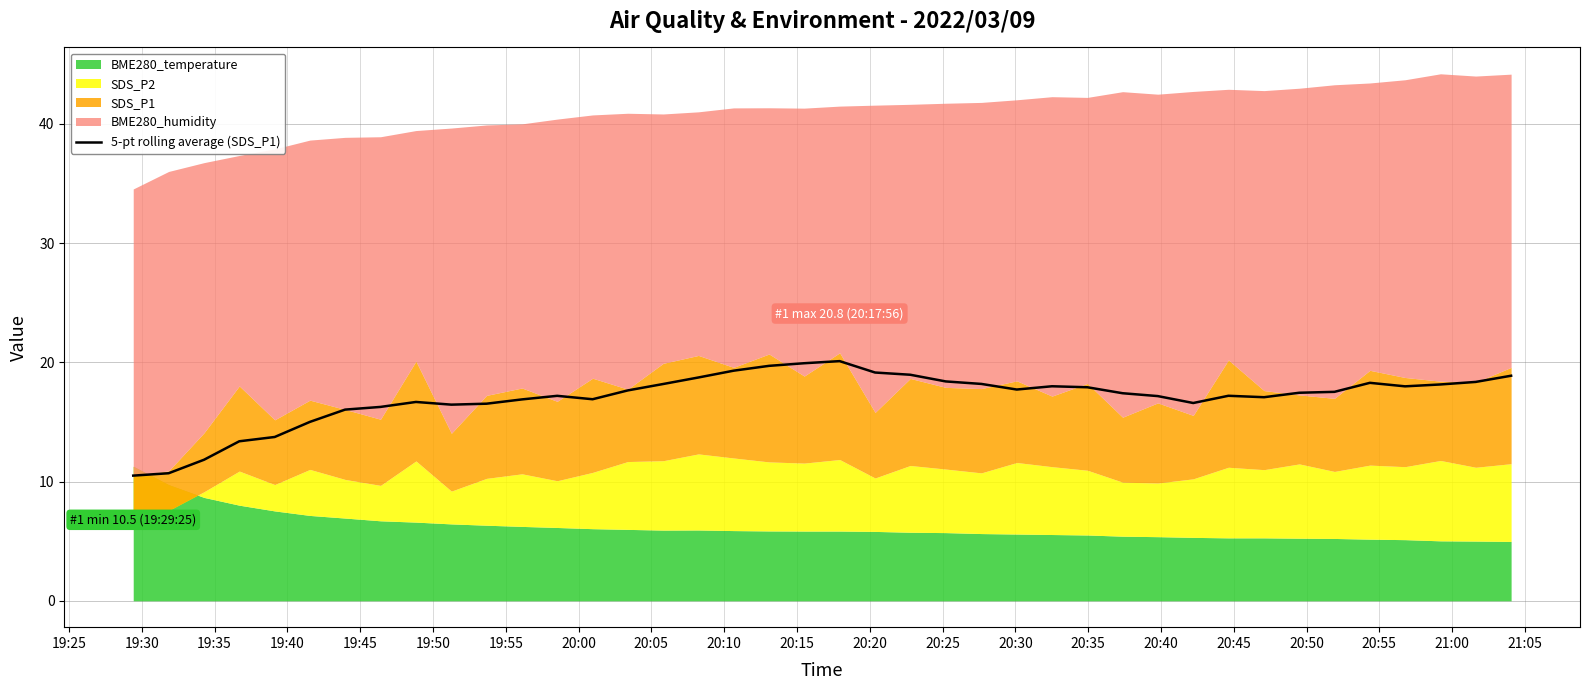

What is the maximum value for 5-pt rolling average (SDS_P1)?

20.1